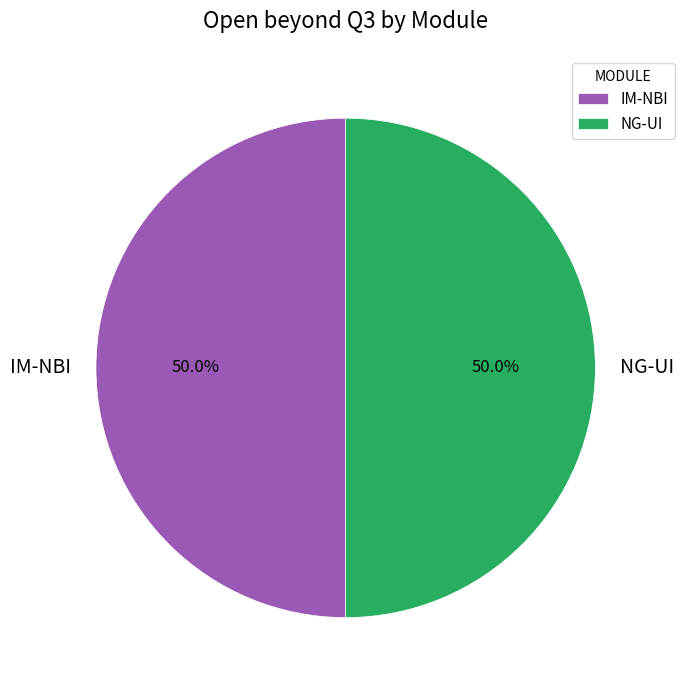

How many slices are in this pie chart?

2